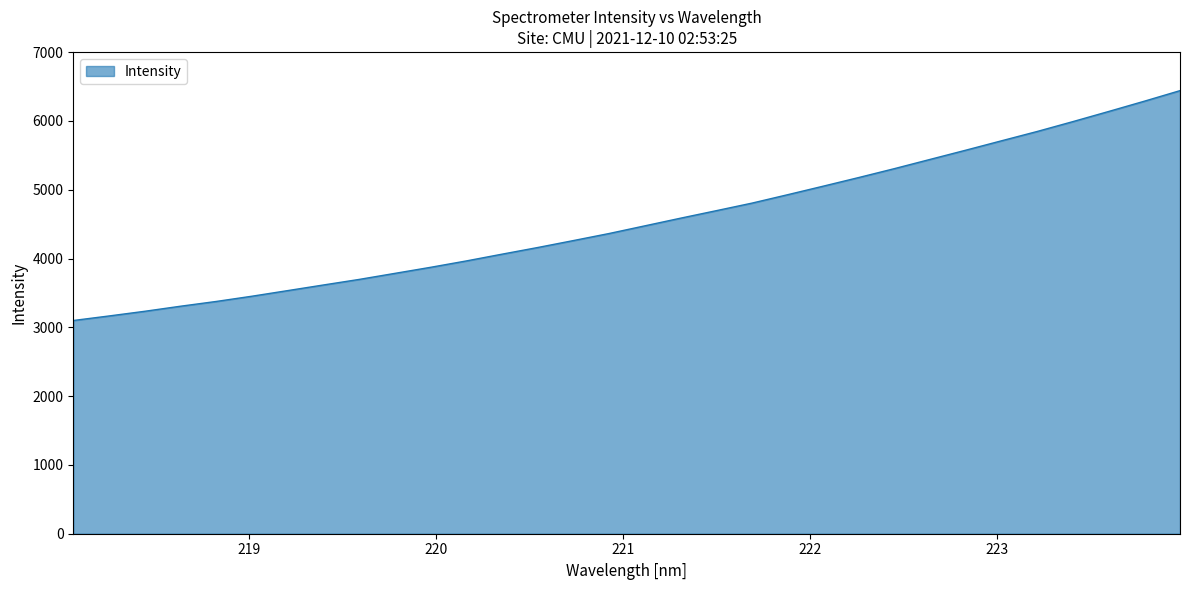

What is the difference between the maximum and minimum values?

3341.2